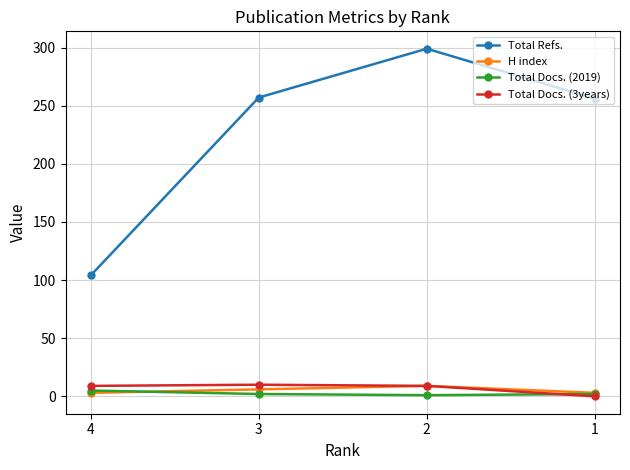

What is the average value of the Total Docs. (3years) series?

7